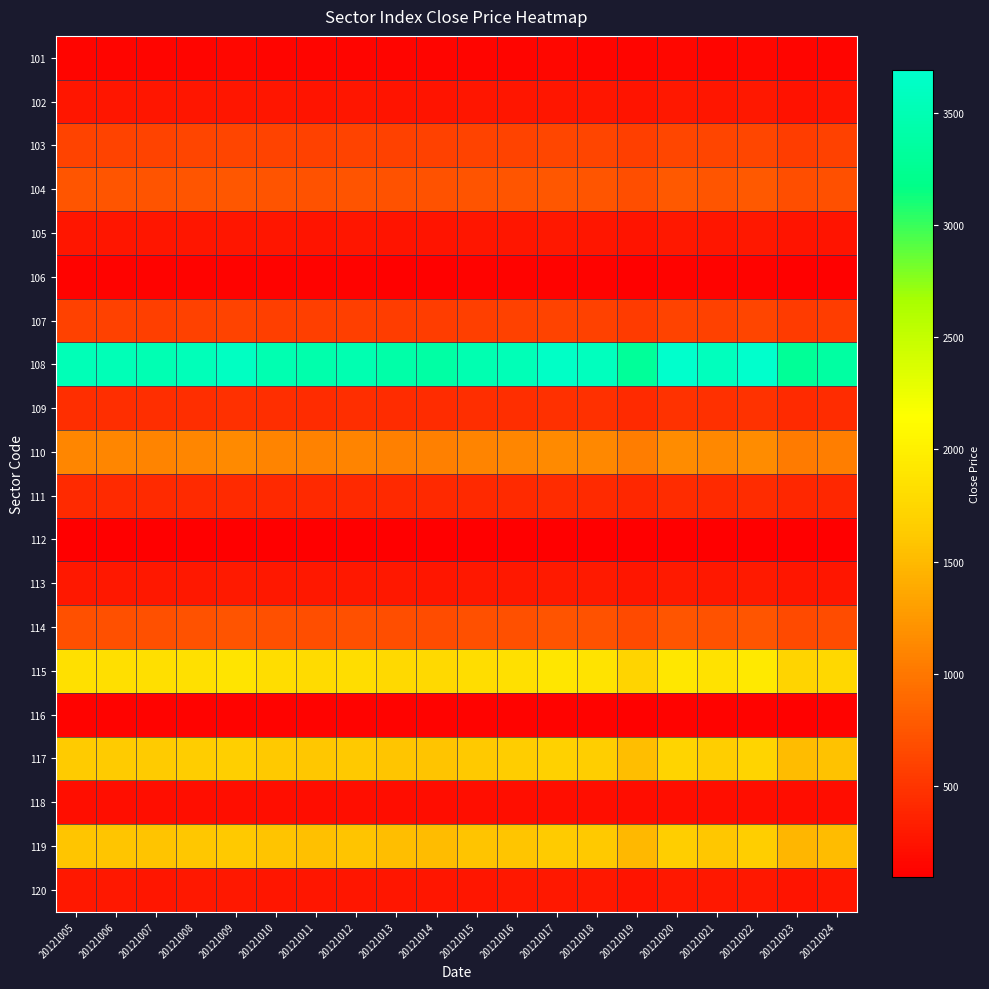

Reading left to right, what are all the values shown in this chart?

101: 20121005=147.8	20121006=147.7	20121007=146.7	20121008=148.7	20121009=151.2	20121010=146.4	20121011=144.1	20121012=146.2	20121013=143.1	20121014=142.1	20121015=146.4	20121016=148.0	20121017=152.4	20121018=150.0	20121019=138.6	20121020=154.3	20121021=149.4	20121022=154.7	20121023=137.6	20121024=141.5
102: 20121005=267.6	20121006=267.4	20121007=265.7	20121008=269.2	20121009=273.8	20121010=265.1	20121011=261.0	20121012=264.7	20121013=259.2	20121014=257.3	20121015=265.1	20121016=268.0	20121017=276.0	20121018=271.6	20121019=250.9	20121020=279.4	20121021=270.5	20121022=280.1	20121023=249.2	20121024=256.2
103: 20121005=613.2	20121006=612.6	20121007=608.8	20121008=616.7	20121009=627.4	20121010=607.4	20121011=597.9	20121012=606.4	20121013=593.8	20121014=589.4	20121015=607.2	20121016=614.0	20121017=632.4	20121018=622.2	20121019=574.9	20121020=640.0	20121021=619.7	20121022=641.6	20121023=570.8	20121024=587.0
104: 20121005=742.0	20121006=741.3	20121007=736.6	20121008=746.3	20121009=759.2	20121010=735.0	20121011=723.5	20121012=733.8	20121013=718.6	20121014=713.3	20121015=734.8	20121016=743.0	20121017=765.2	20121018=752.9	20121019=695.6	20121020=774.5	20121021=749.9	20121022=776.4	20121023=690.8	20121024=710.3
105: 20121005=269.6	20121006=269.4	20121007=267.7	20121008=271.2	20121009=275.9	20121010=267.1	20121011=262.9	20121012=266.7	20121013=261.1	20121014=259.2	20121015=267.0	20121016=270.0	20121017=278.1	20121018=273.6	20121019=252.8	20121020=281.4	20121021=272.5	20121022=282.1	20121023=251.0	20121024=258.1
106: 20121005=126.8	20121006=126.7	20121007=125.9	20121008=127.6	20121009=129.8	20121010=125.6	20121011=123.7	20121012=125.4	20121013=122.8	20121014=121.9	20121015=125.6	20121016=127.0	20121017=130.8	20121018=128.7	20121019=118.9	20121020=132.4	20121021=128.2	20121022=132.7	20121023=118.1	20121024=121.4
107: 20121005=587.2	20121006=586.6	20121007=583.0	20121008=590.6	20121009=600.8	20121010=581.6	20121011=572.6	20121012=580.7	20121013=568.7	20121014=564.5	20121015=581.5	20121016=588.0	20121017=605.6	20121018=595.8	20121019=550.5	20121020=612.9	20121021=593.5	20121022=614.5	20121023=546.7	20121024=562.1
108: 20121005=3524.2	20121006=3520.9	20121007=3498.8	20121008=3544.5	20121009=3605.8	20121010=3490.9	20121011=3436.4	20121012=3485.2	20121013=3413.1	20121014=3387.8	20121015=3490.2	20121016=3529.0	20121017=3634.5	20121018=3575.9	20121019=3304.0	20121020=3678.6	20121021=3562.0	20121022=3687.8	20121023=3280.9	20121024=3373.7
109: 20121005=455.4	20121006=455.0	20121007=452.1	20121008=458.0	20121009=465.9	20121010=451.1	20121011=444.0	20121012=450.3	20121013=441.0	20121014=437.8	20121015=451.0	20121016=456.0	20121017=469.6	20121018=462.1	20121019=426.9	20121020=475.3	20121021=460.3	20121022=476.5	20121023=423.9	20121024=435.9
110: 20121005=1109.5	20121006=1108.4	20121007=1101.5	20121008=1115.9	20121009=1135.2	20121010=1099.0	20121011=1081.8	20121012=1097.2	20121013=1074.5	20121014=1066.6	20121015=1098.8	20121016=1111.0	20121017=1144.2	20121018=1125.8	20121019=1040.2	20121020=1158.1	20121021=1121.4	20121022=1161.0	20121023=1032.9	20121024=1062.1
111: 20121005=421.4	20121006=421.0	20121007=418.4	20121008=423.9	20121009=431.2	20121010=417.4	20121011=410.9	20121012=416.8	20121013=408.1	20121014=405.1	20121015=417.4	20121016=422.0	20121017=434.6	20121018=427.6	20121019=395.1	20121020=439.9	20121021=425.9	20121022=441.0	20121023=392.3	20121024=403.4
112: 20121005=101.9	20121006=101.8	20121007=101.1	20121008=102.4	20121009=104.2	20121010=100.9	20121011=99.3	20121012=100.7	20121013=98.6	20121014=97.9	20121015=100.9	20121016=102.0	20121017=105.0	20121018=103.4	20121019=95.5	20121020=106.3	20121021=103.0	20121022=106.6	20121023=94.8	20121024=97.5
113: 20121005=287.6	20121006=287.3	20121007=285.5	20121008=289.3	20121009=294.3	20121010=284.9	20121011=280.4	20121012=284.4	20121013=278.5	20121014=276.5	20121015=284.8	20121016=288.0	20121017=296.6	20121018=291.8	20121019=269.6	20121020=300.2	20121021=290.7	20121022=301.0	20121023=267.8	20121024=275.3
114: 20121005=710.0	20121006=709.4	20121007=704.9	20121008=714.1	20121009=726.5	20121010=703.3	20121011=692.3	20121012=702.2	20121013=687.6	20121014=682.6	20121015=703.2	20121016=711.0	20121017=732.3	20121018=720.5	20121019=665.7	20121020=741.1	20121021=717.6	20121022=743.0	20121023=661.0	20121024=679.7
115: 20121005=1836.5	20121006=1834.8	20121007=1823.3	20121008=1847.1	20121009=1879.0	20121010=1819.1	20121011=1790.7	20121012=1816.2	20121013=1778.6	20121014=1765.4	20121015=1818.8	20121016=1839.0	20121017=1894.0	20121018=1863.5	20121019=1721.8	20121020=1917.0	20121021=1856.2	20121022=1921.8	20121023=1709.7	20121024=1758.1
116: 20121005=129.8	20121006=129.7	20121007=128.9	20121008=130.6	20121009=132.8	20121010=128.6	20121011=126.6	20121012=128.4	20121013=125.7	20121014=124.8	20121015=128.6	20121016=130.0	20121017=133.9	20121018=131.7	20121019=121.7	20121020=135.5	20121021=131.2	20121022=135.8	20121023=120.9	20121024=124.3
117: 20121005=1637.8	20121006=1636.2	20121007=1626.0	20121008=1647.2	20121009=1675.7	20121010=1622.3	20121011=1597.0	20121012=1619.7	20121013=1586.1	20121014=1574.4	20121015=1622.0	20121016=1640.0	20121017=1689.0	20121018=1661.8	20121019=1535.5	20121020=1709.5	20121021=1655.3	20121022=1713.8	20121023=1524.7	20121024=1567.8
118: 20121005=209.7	20121006=209.5	20121007=208.2	20121008=210.9	20121009=214.6	20121010=207.7	20121011=204.5	20121012=207.4	20121013=203.1	20121014=201.6	20121015=207.7	20121016=210.0	20121017=216.3	20121018=212.8	20121019=196.6	20121020=218.9	20121021=212.0	20121022=219.4	20121023=195.2	20121024=200.8
119: 20121005=1587.9	20121006=1586.3	20121007=1576.4	20121008=1597.0	20121009=1624.6	20121010=1572.8	20121011=1548.3	20121012=1570.3	20121013=1537.8	20121014=1526.4	20121015=1572.5	20121016=1590.0	20121017=1637.5	20121018=1611.1	20121019=1488.6	20121020=1657.4	20121021=1604.9	20121022=1661.5	20121023=1478.2	20121024=1520.0
120: 20121005=277.6	20121006=277.4	20121007=275.6	20121008=279.2	20121009=284.0	20121010=275.0	20121011=270.7	20121012=274.6	20121013=268.9	20121014=266.9	20121015=274.9	20121016=278.0	20121017=286.3	20121018=281.7	20121019=260.3	20121020=289.8	20121021=280.6	20121022=290.5	20121023=258.5	20121024=265.8